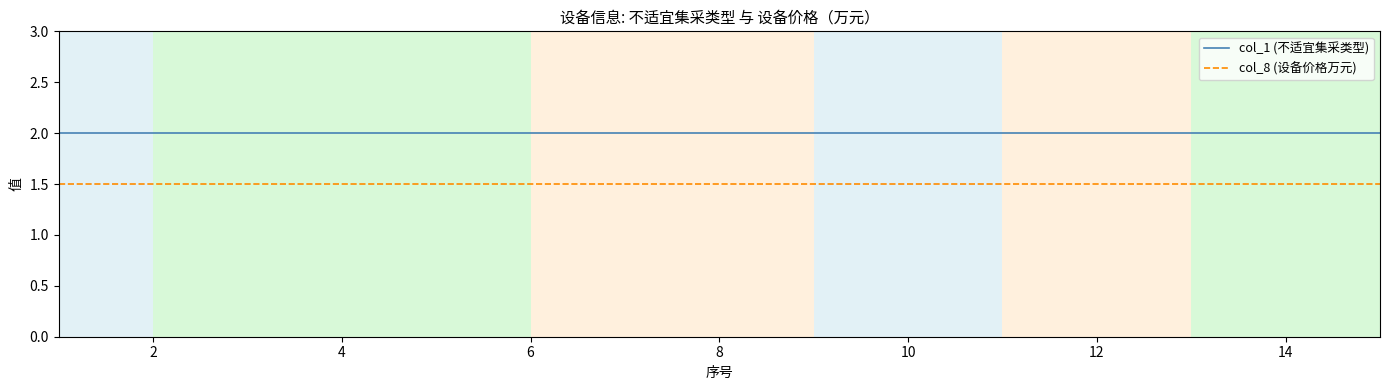

Rank the series by their average value, from lowest to highest.

col_8 (设备价格万元), col_1 (不适宜集采类型)